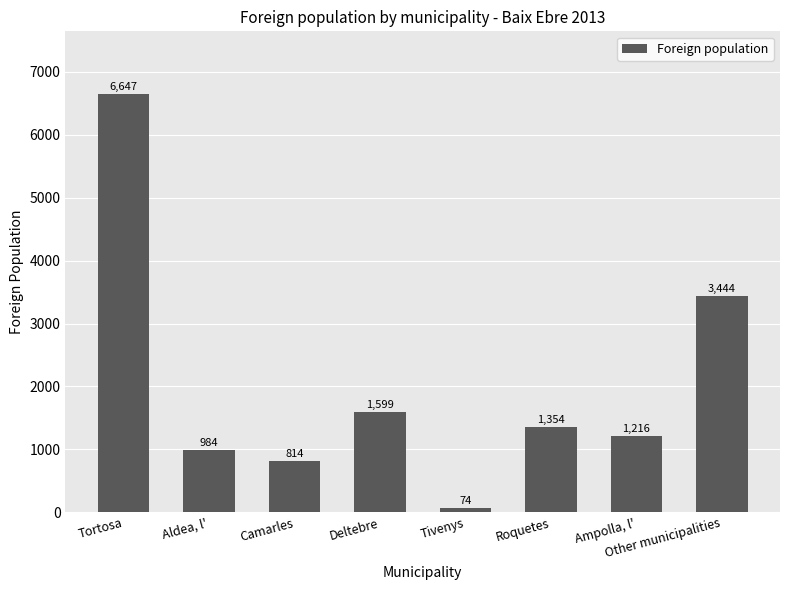

The value at Ampolla, l' is 1216. True or false?

True